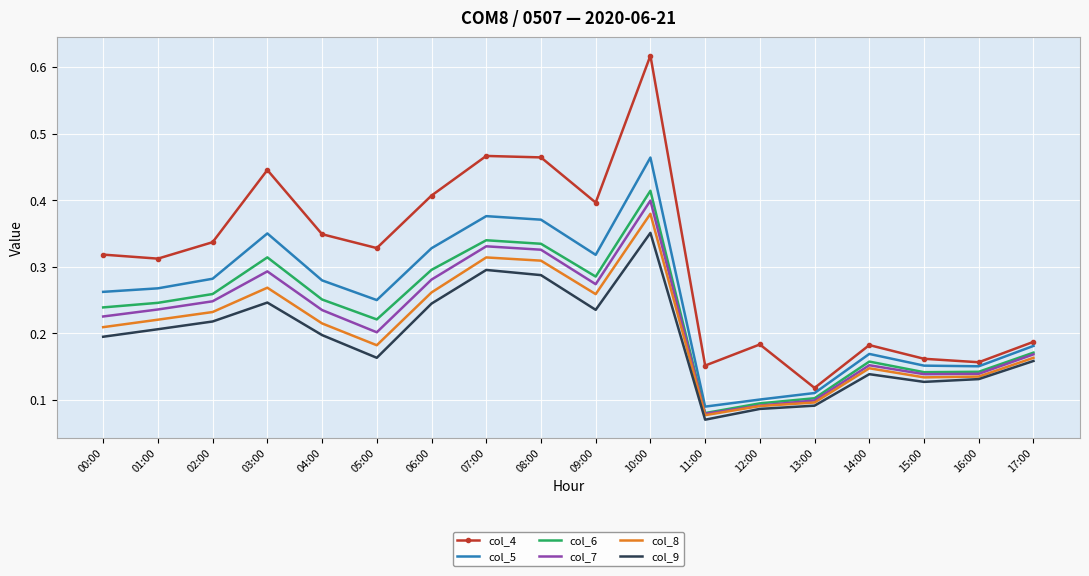

True or false: col_4 has a value of 0.2 at 16:00.

True